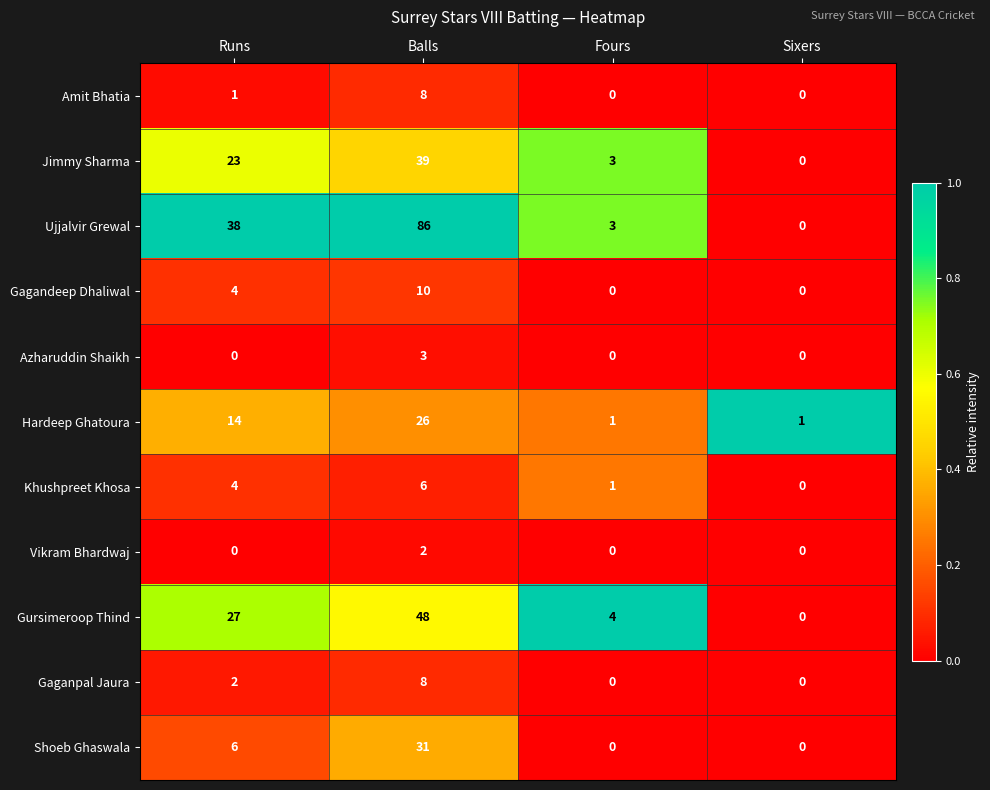

Which series has the largest range (max minus min)?

Ujjalvir Grewal